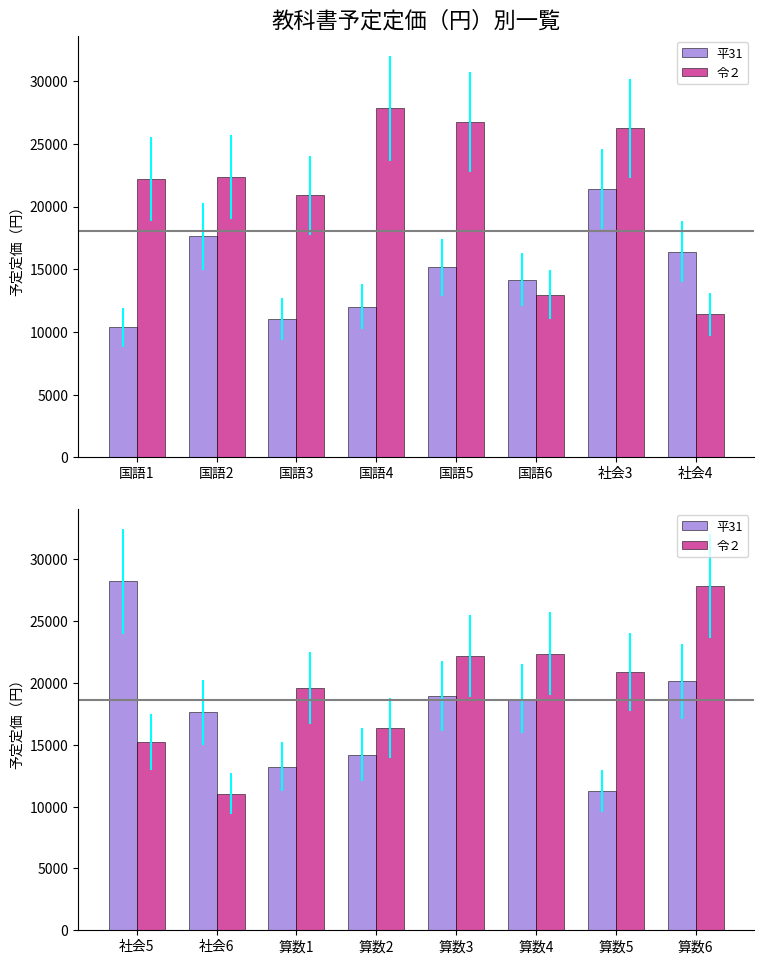

Which series has the largest total across all categories?

令２